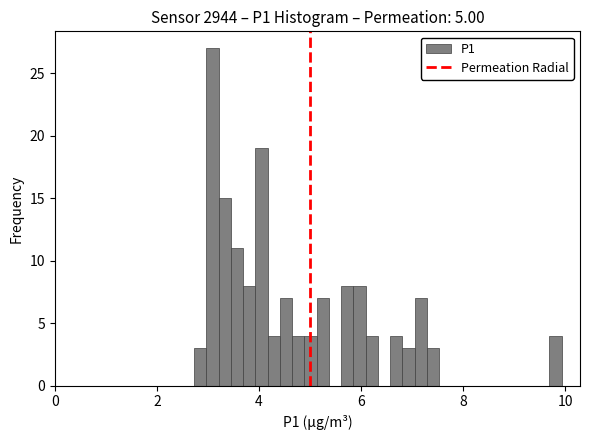

Around what value on the x-axis is the tallest bar? Give the approximate position of its centre, as read against the axis.

3.0